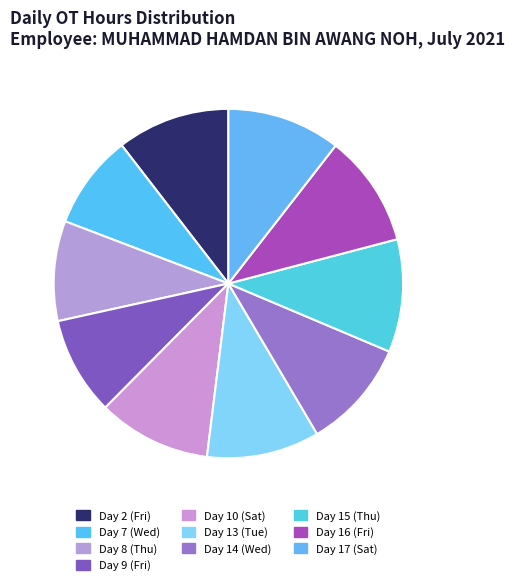

Does any single category account for the majority?

No